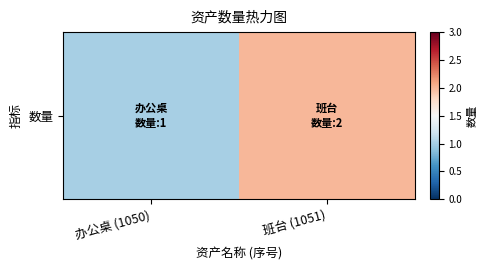

What is the ratio of the value at 办公桌 (1050) to the value at 班台 (1051)?

0.5